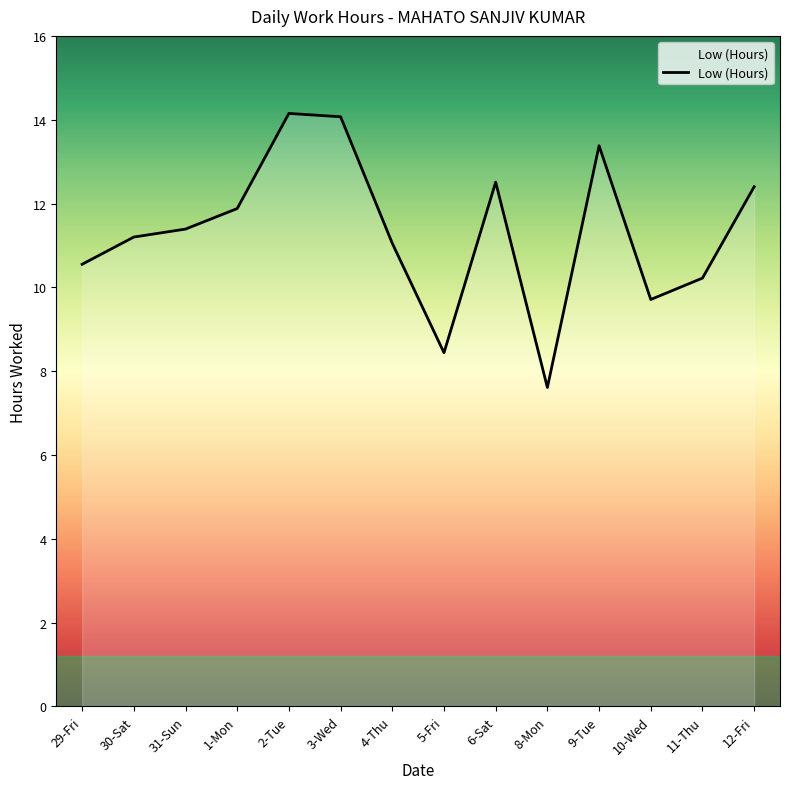

True or false: the data shows 6.0 at 31-Sun.

False